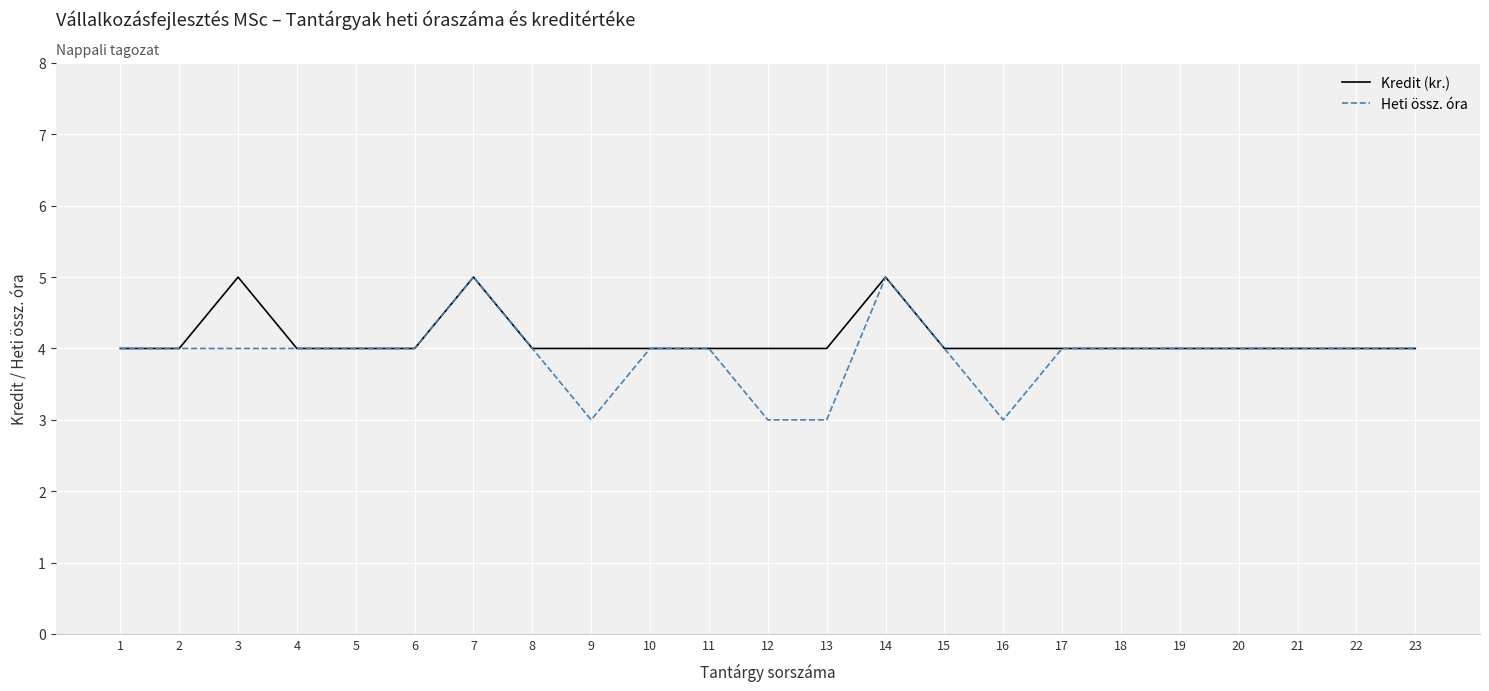

What value does the Kredit (kr.) series have at 10?

4